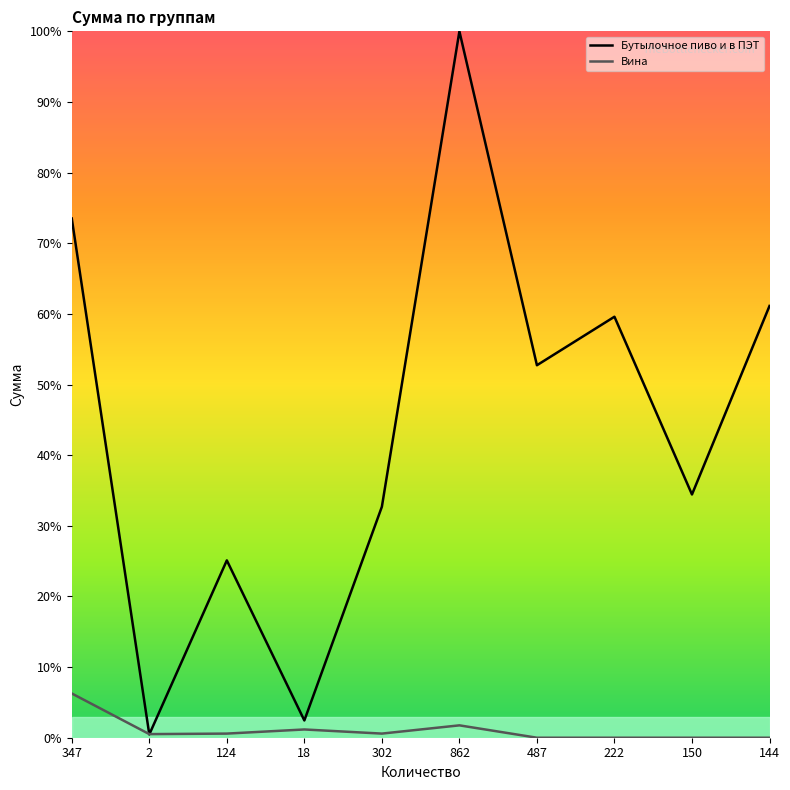

What is the sum of the Вина values at 150 and 2?

0.5